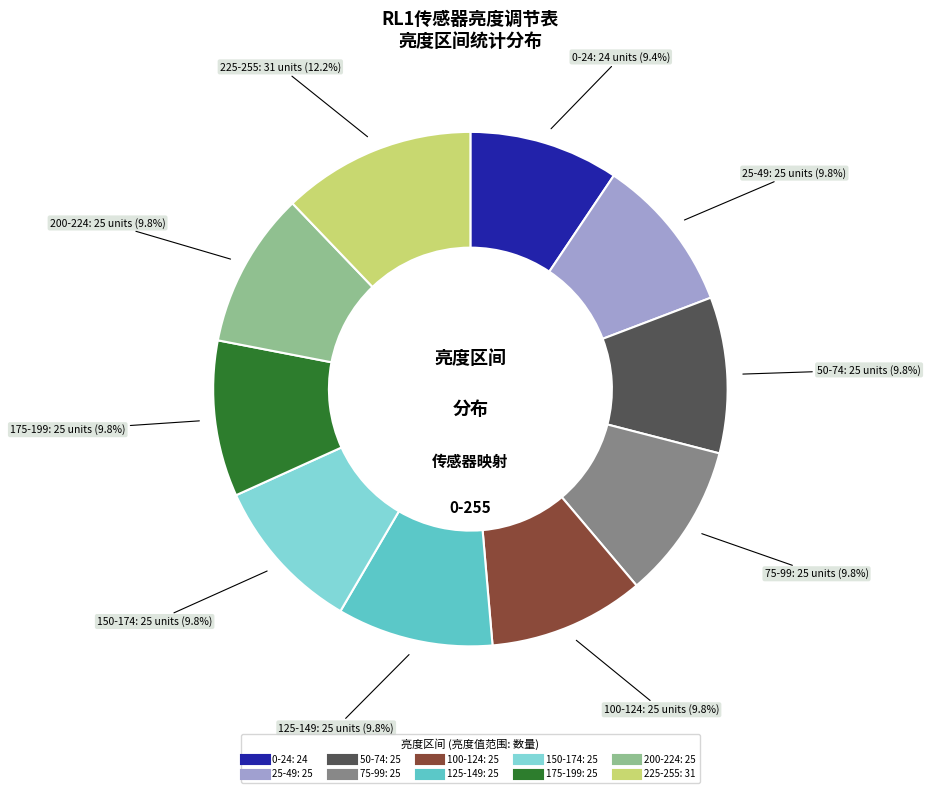

How many slices are in this pie chart?

10